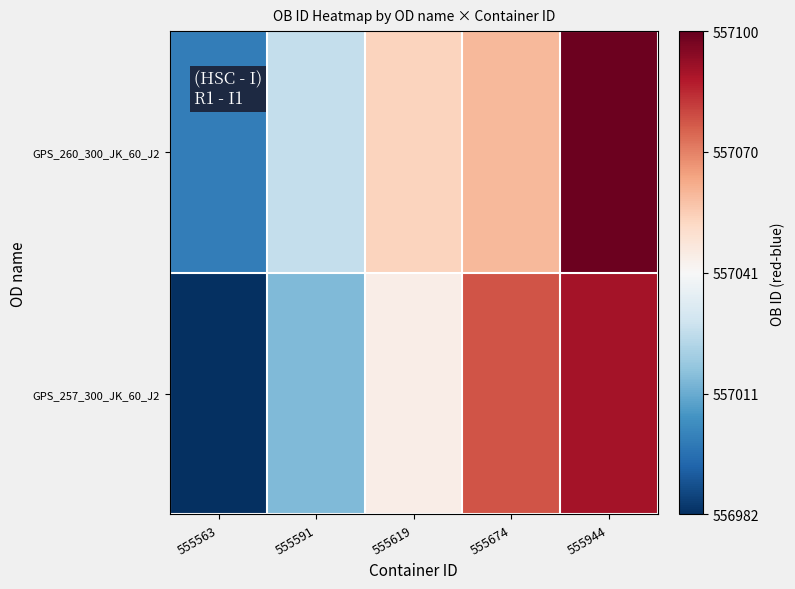

Reading left to right, transcribe all the data shown in this chart.

GPS_260_300_JK_60_J2: 555563=557000	555591=557027	555619=557054	555674=557060	555944=557099
GPS_257_300_JK_60_J2: 555563=556982	555591=557015	555619=557045	555674=557078	555944=557090